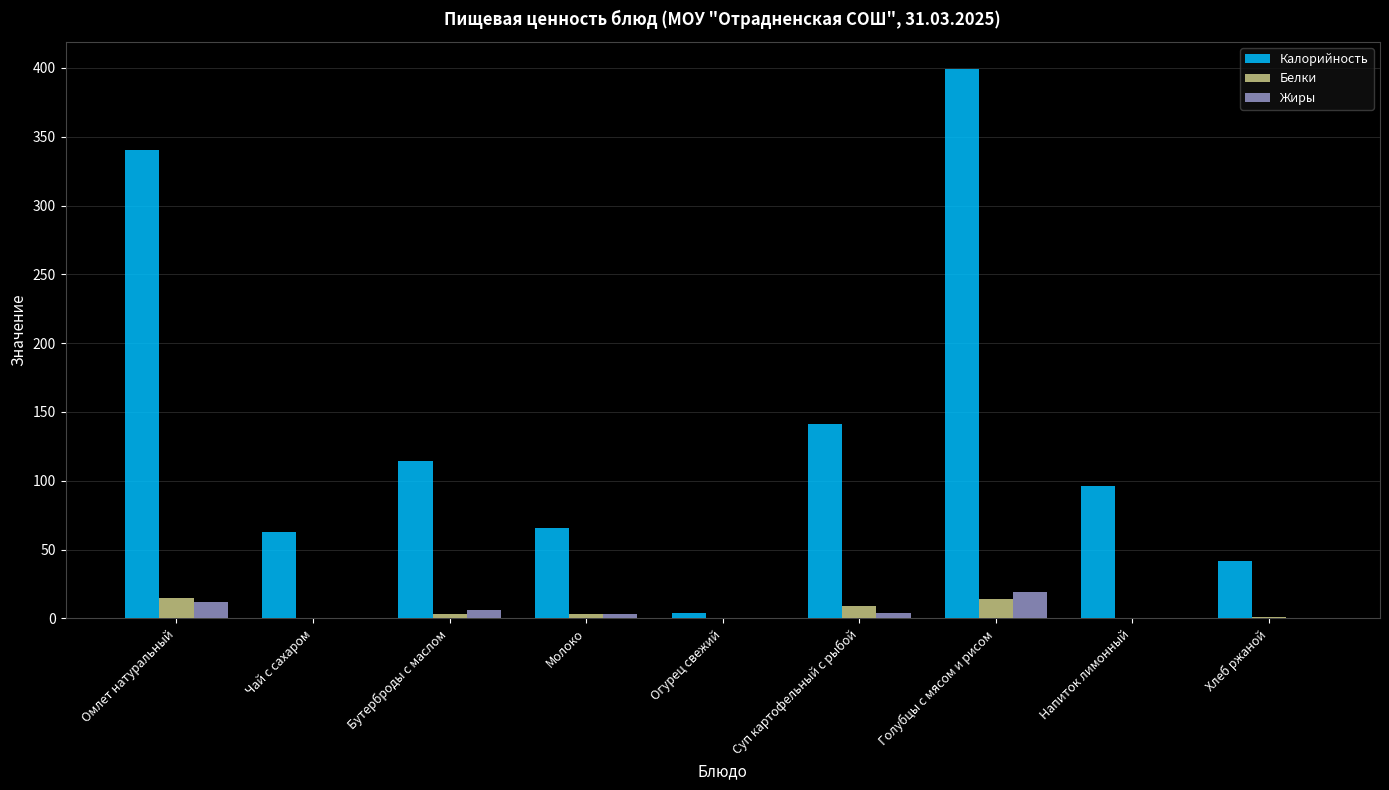

True or false: Жиры has a value of 19.0 at Голубцы с мясом и рисом.

True